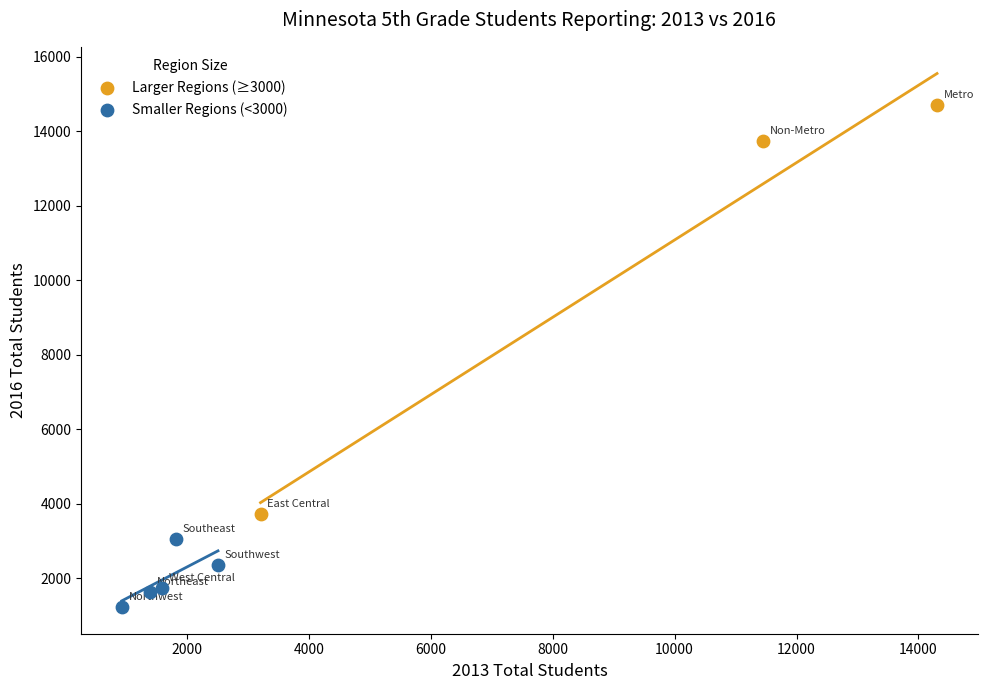

Which series reaches the minimum Y coordinate?

Smaller Regions (<3000)